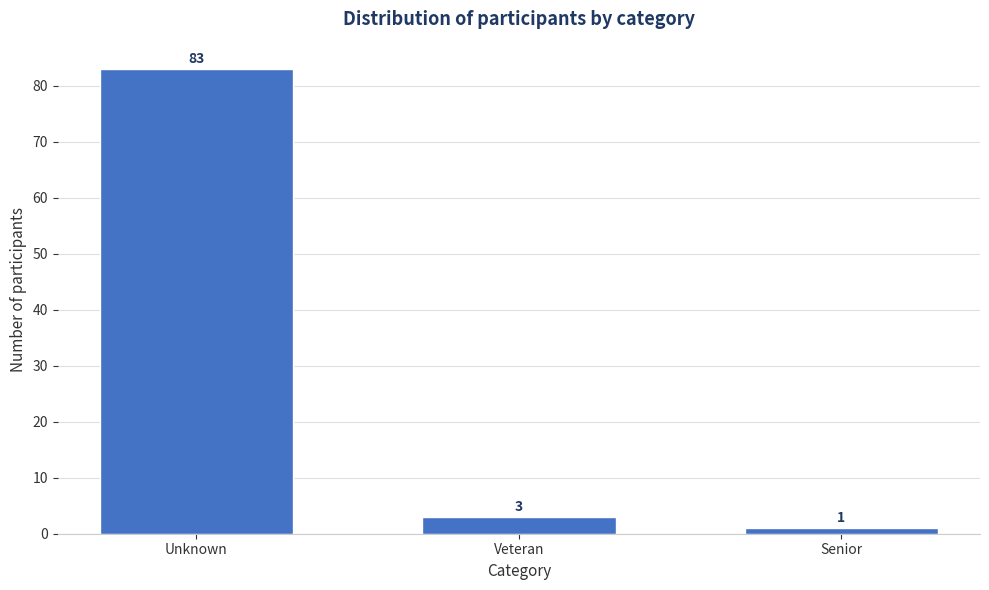

Reading left to right, extract all data points from this chart.

Unknown=83	Veteran=3	Senior=1